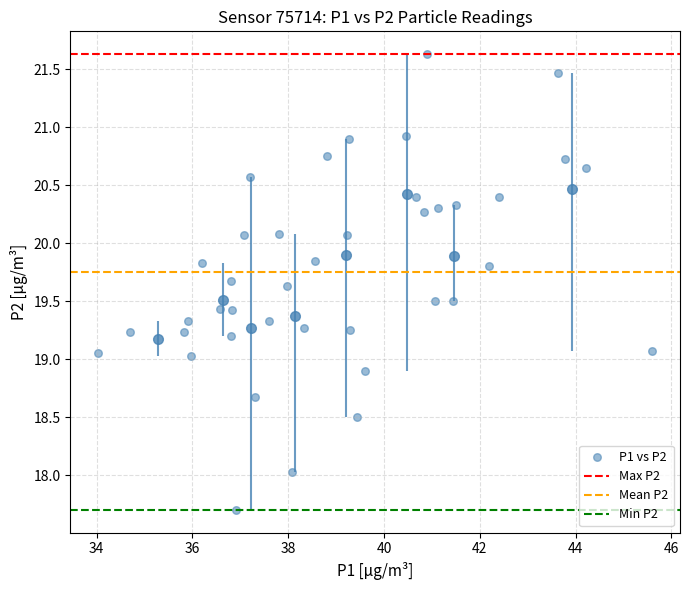

What is the range of Y values (max minus min)?

3.9